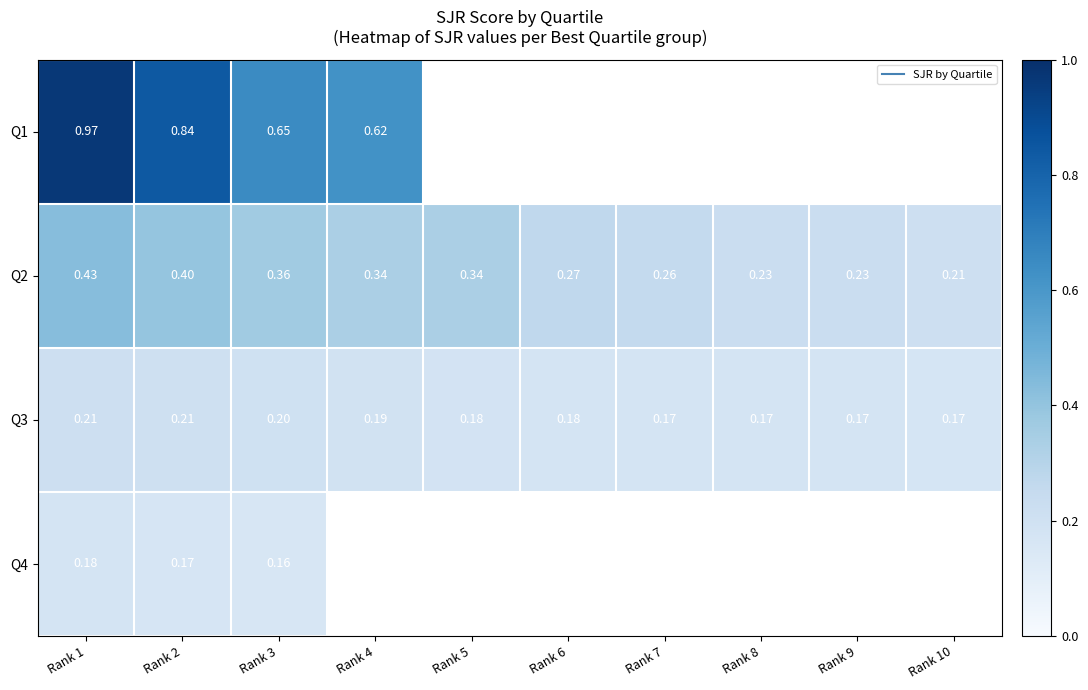

List the labels in order of Q2 value, largest first.

Rank 1, Rank 2, Rank 3, Rank 4, Rank 5, Rank 6, Rank 7, Rank 8, Rank 9, Rank 10